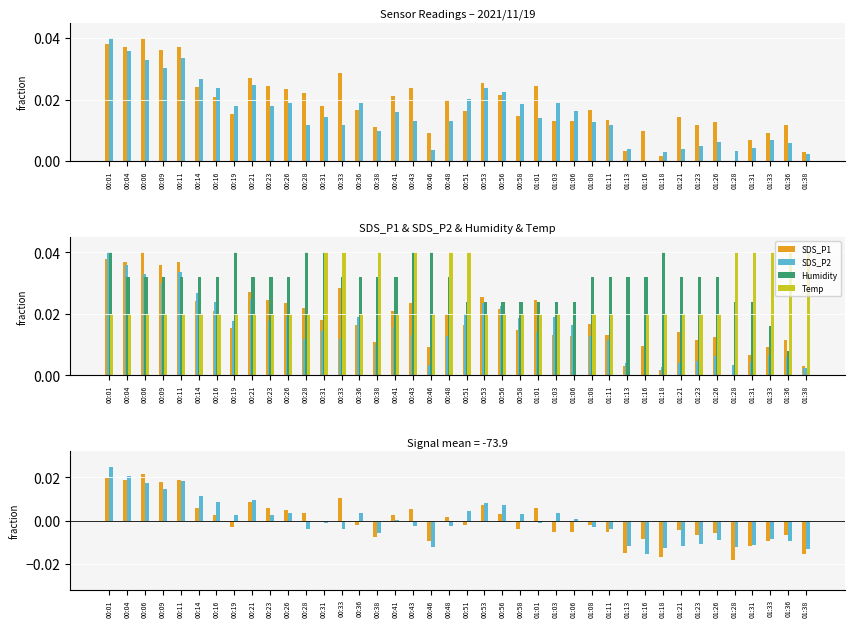

Rank the series by their maximum value, from highest to lowest.

Humidity, Temp, SDS_P2, SDS_P1